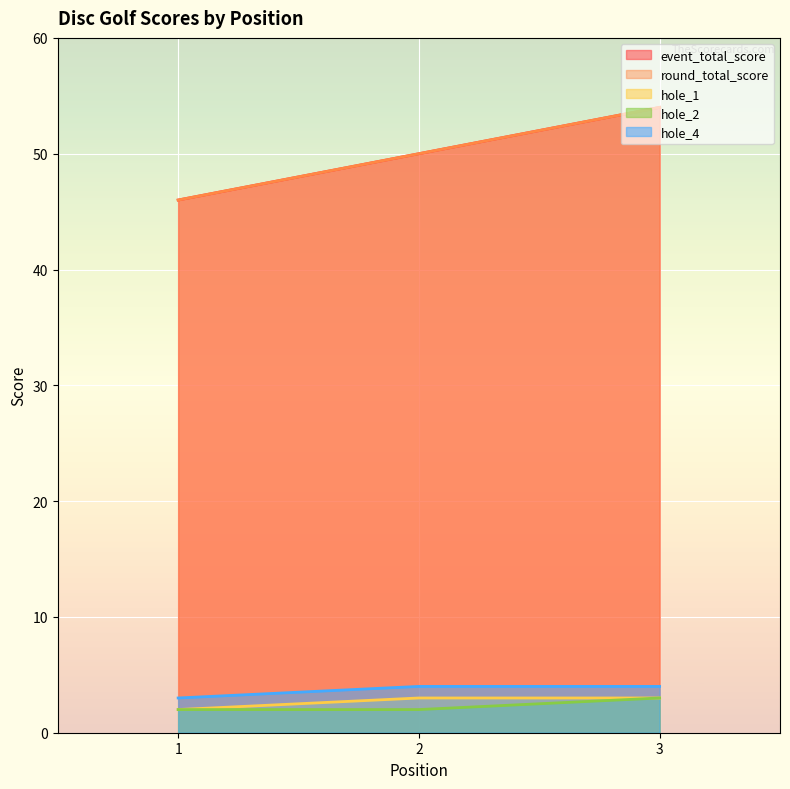

Count the hole_1 values in the range 2 to 3.

3